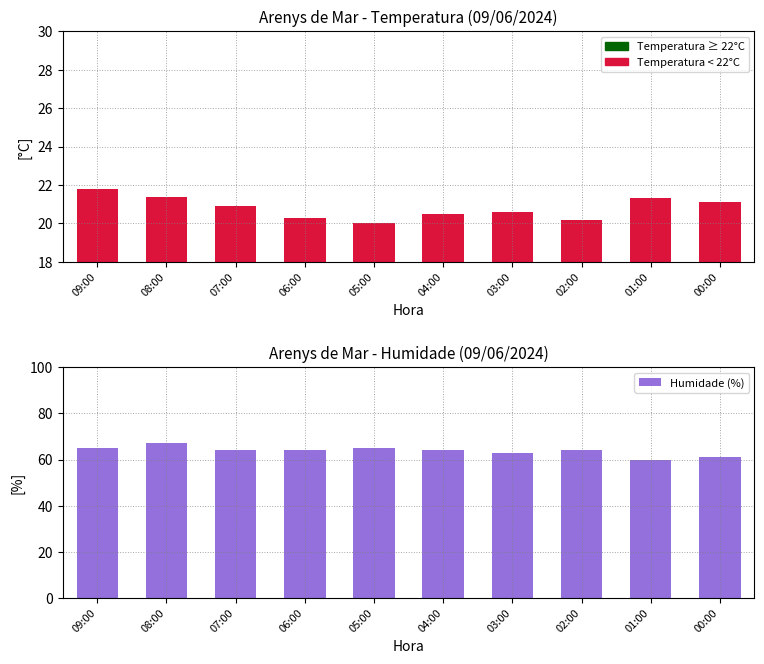

How many data points in Temperatura (ºC) are above 20?

9